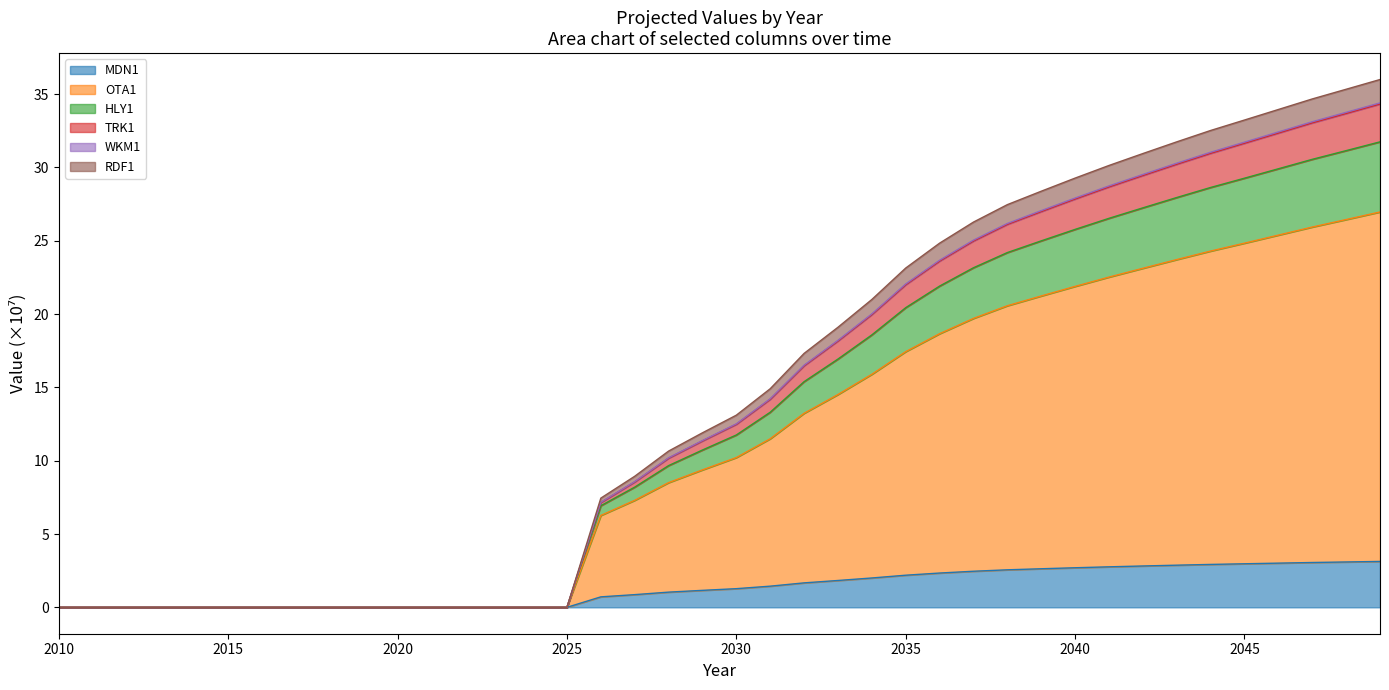

How many lines are shown in the chart?

6